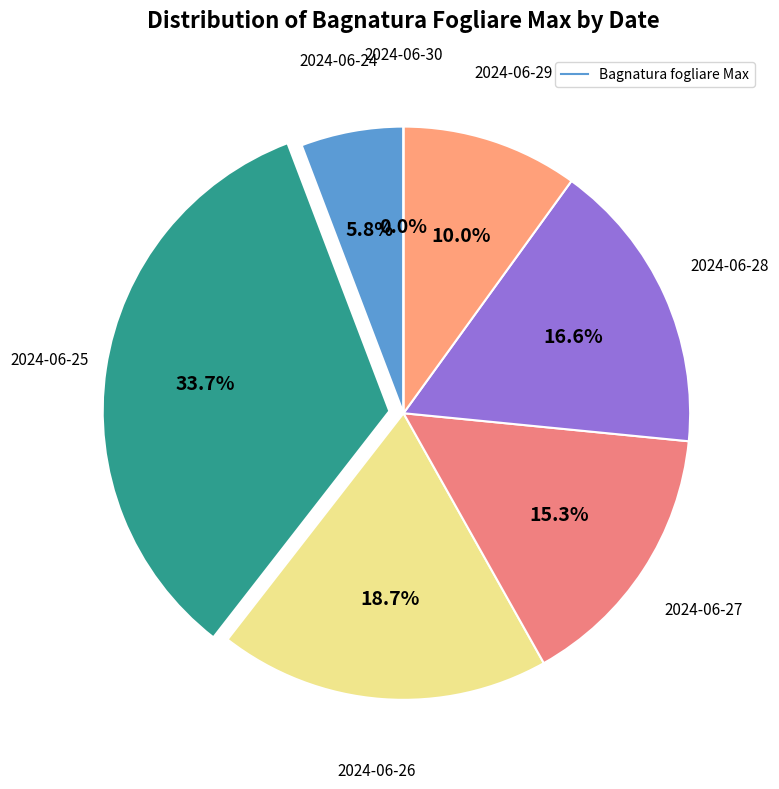

Rank the categories by value from lowest to highest.

2024-06-30, 2024-06-24, 2024-06-29, 2024-06-27, 2024-06-28, 2024-06-26, 2024-06-25